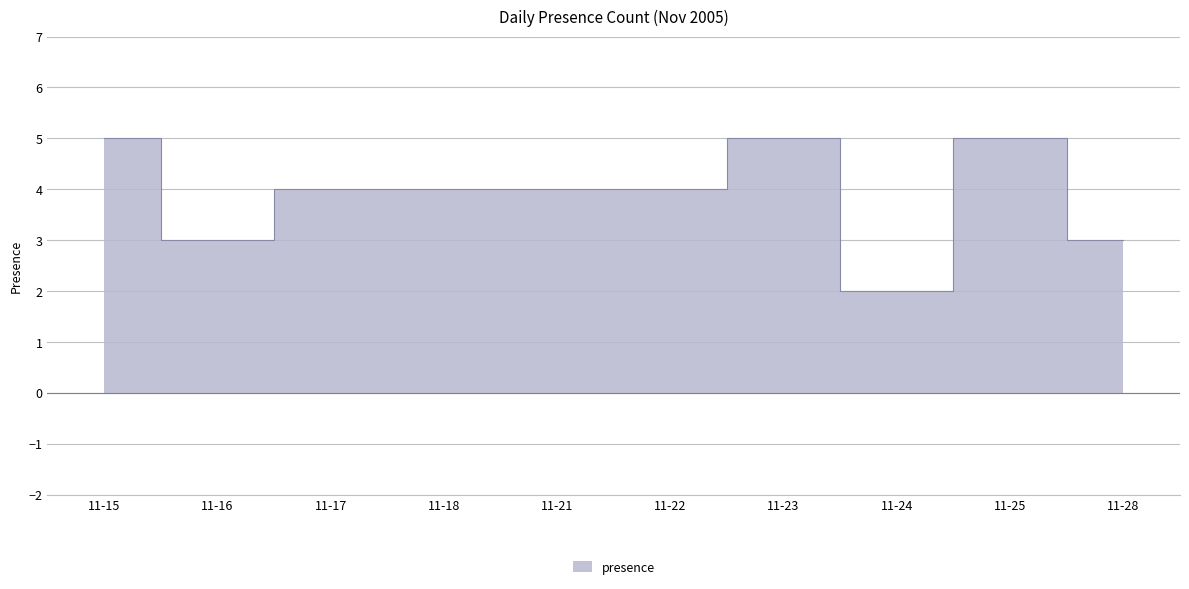

Reading left to right, transcribe all the data shown in this chart.

5	3	4	4	4	4	5	2	5	3